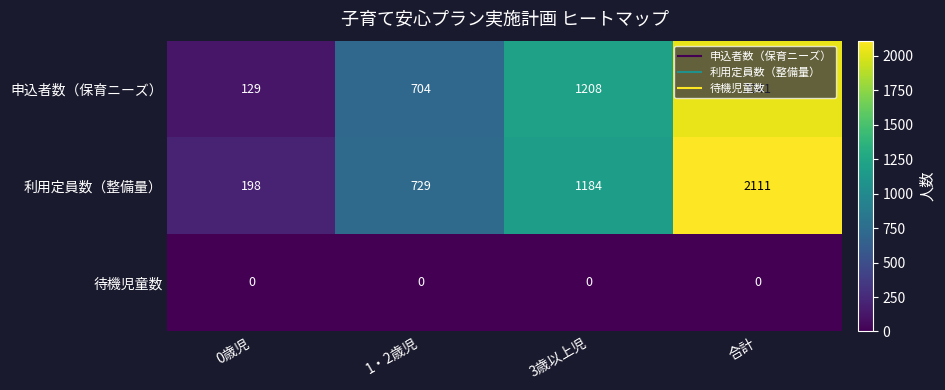

What is the sum of the 申込者数（保育ニーズ） values at 1・2歳児 and 3歳以上児?

1912